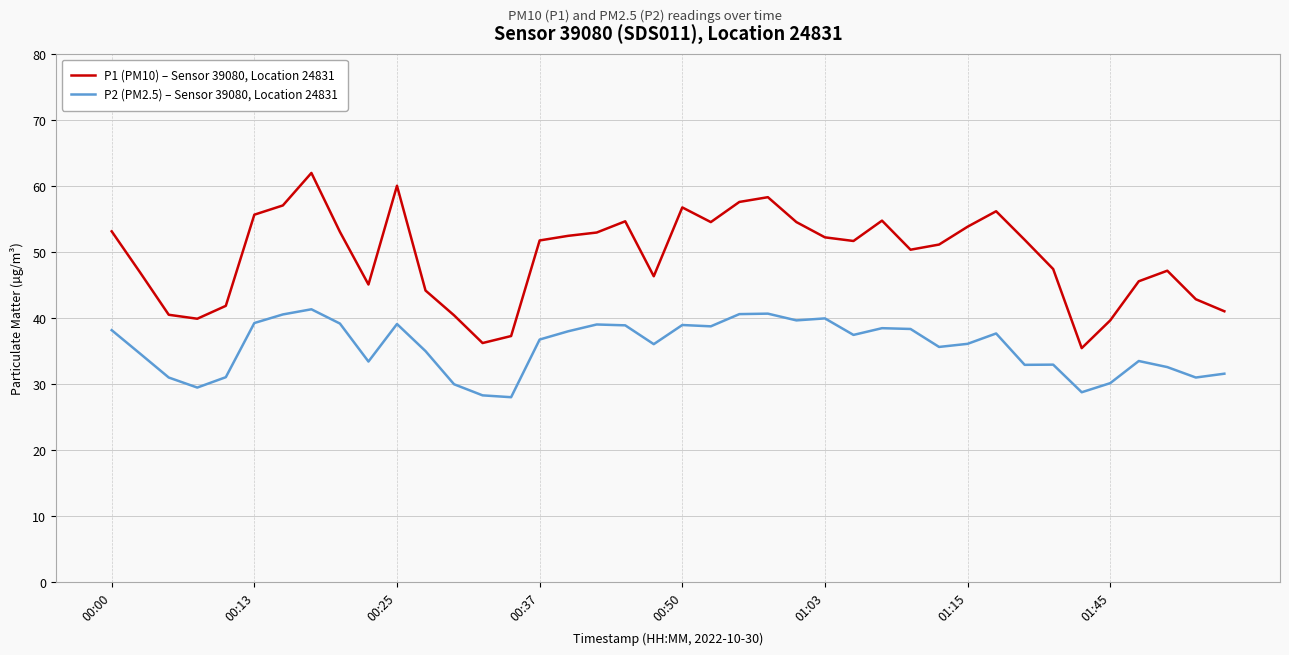

True or false: P2 (PM2.5) – Sensor 39080, Location 24831 and P1 (PM10) – Sensor 39080, Location 24831 intersect in this chart.

False